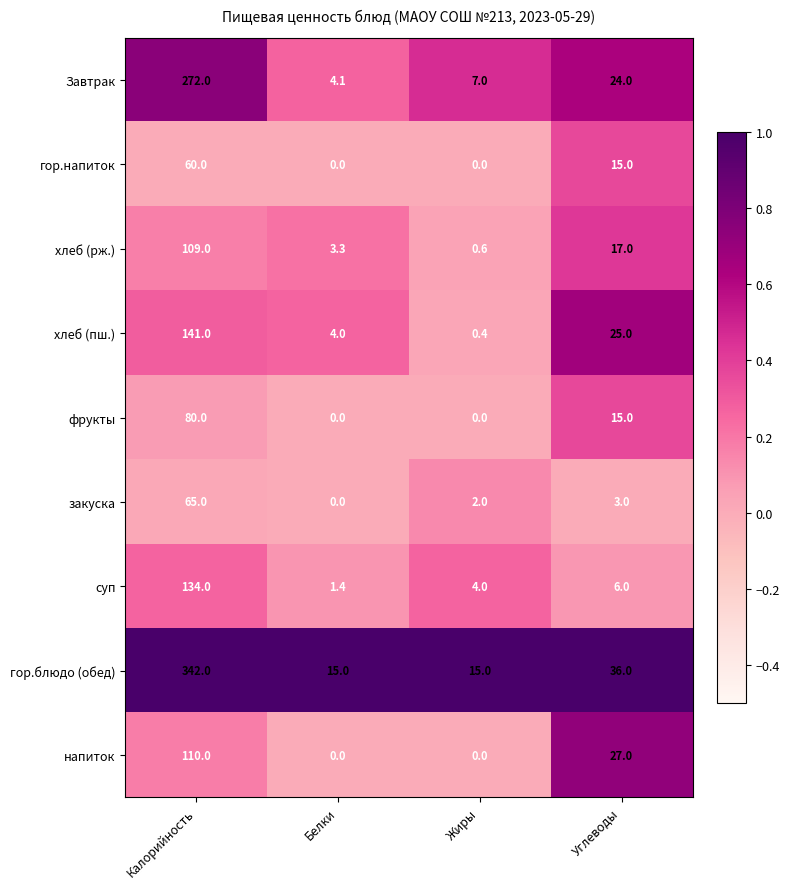

Between Калорийность and Жиры, which series saw the biggest shift?

гор.блюдо (обед)